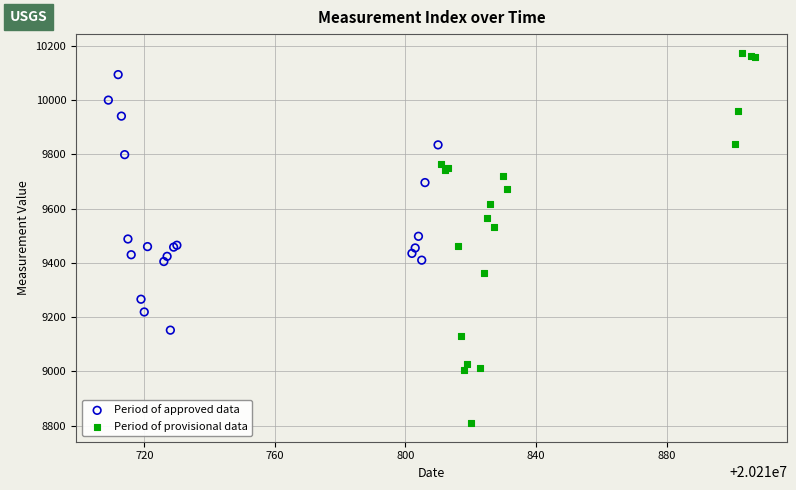

Which series has the largest Y range (max minus min)?

Period of provisional data